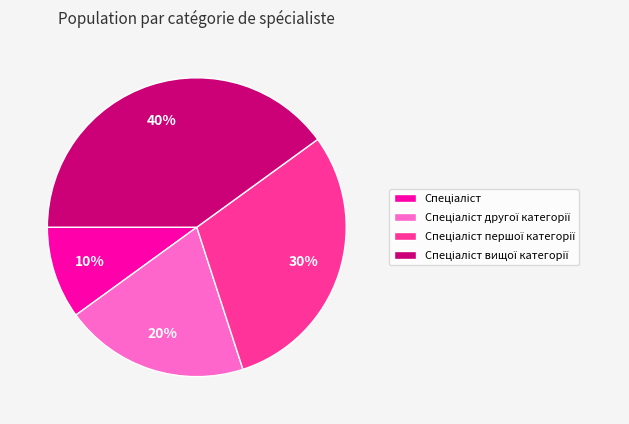

To the nearest percent, what is the average slice percentage?

25%